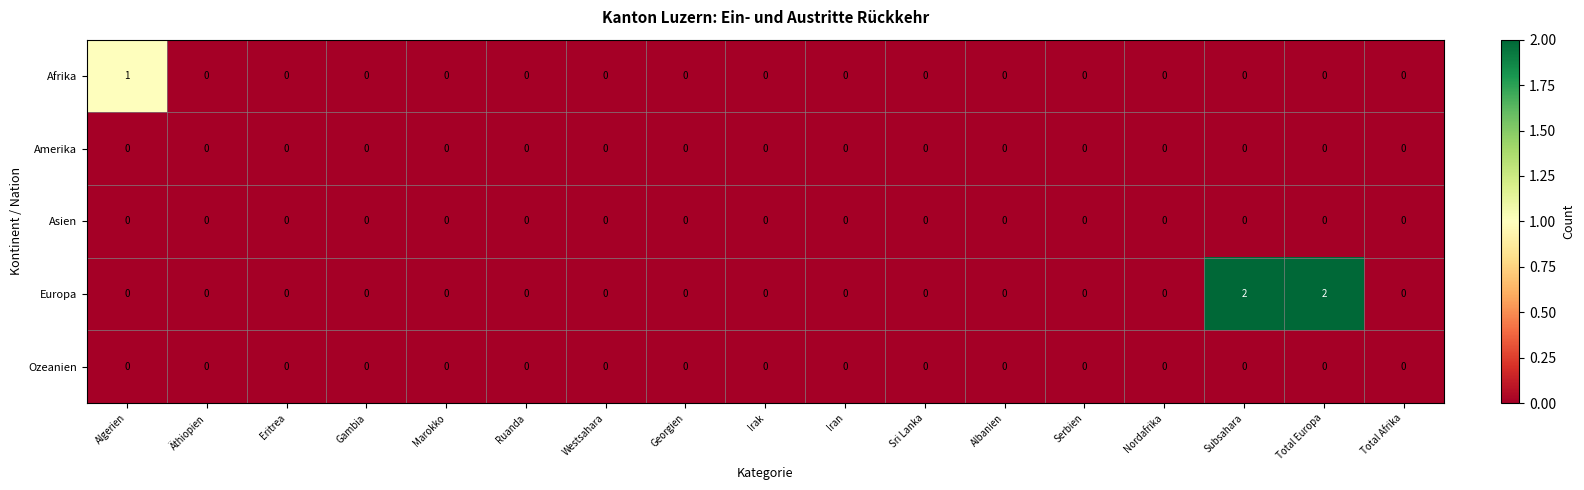

Which series has the largest total across all categories?

Europa